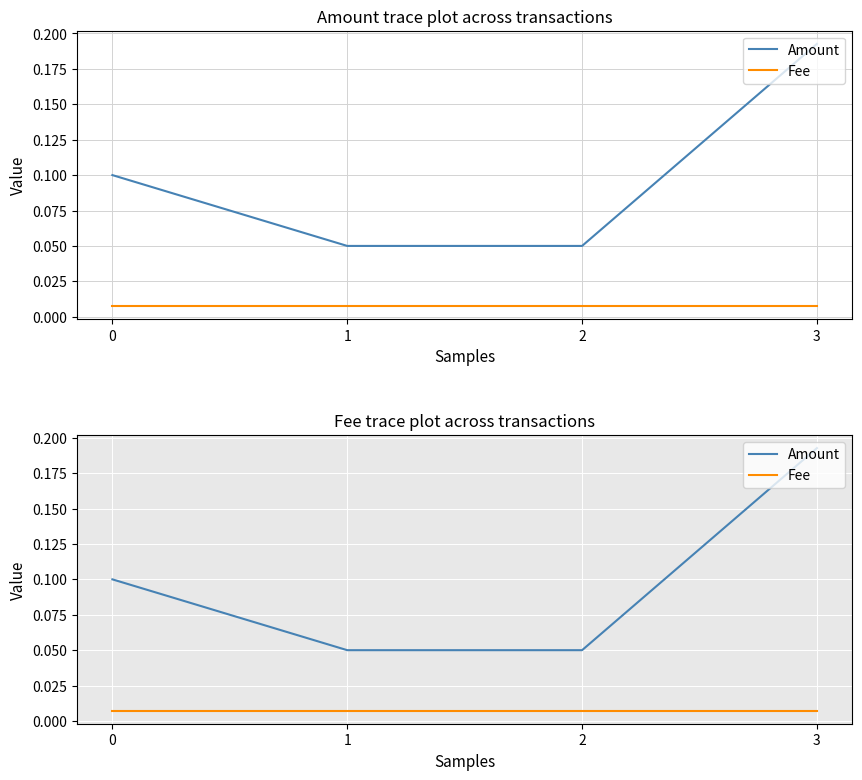

What is the greatest value displayed?

0.2